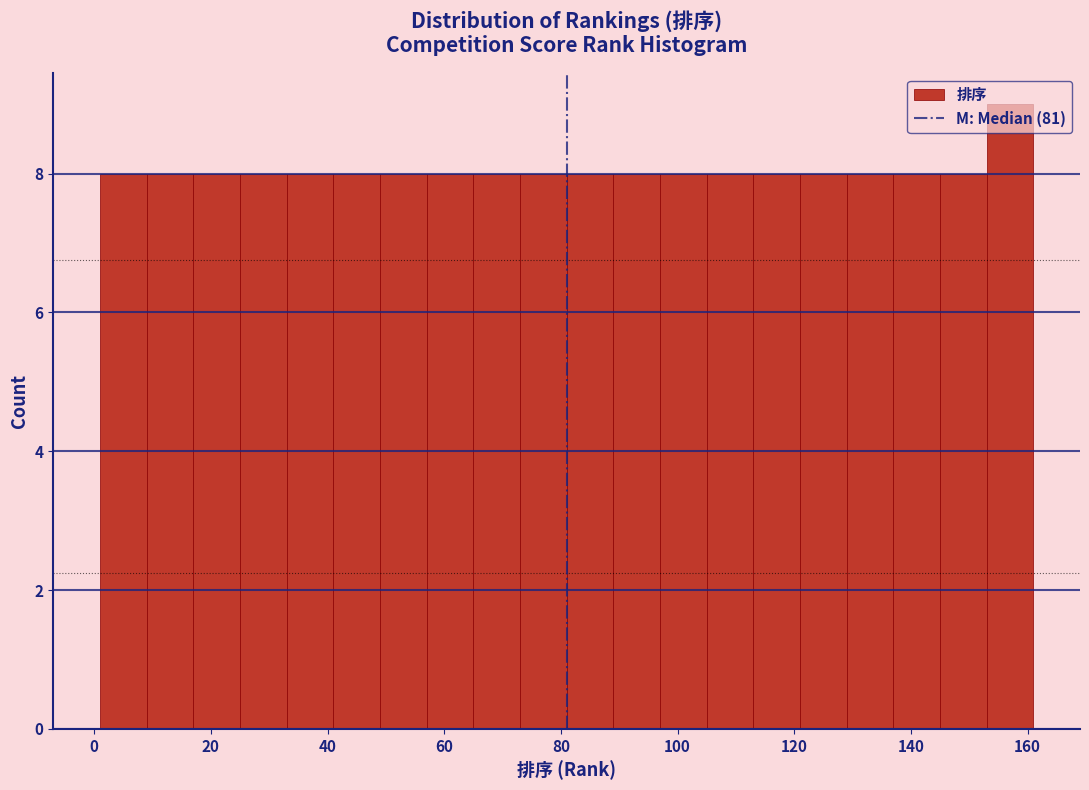

Reading left to right, list every bar in this chart as the range it spans on the x-axis followed by its height. Neither the bar edges nor the heights are printed on the chart, so give them approximately, as read against the axes.

1 to 9: 8
9 to 17: 8
17 to 25: 8
25 to 33: 8
33 to 41: 8
41 to 49: 8
49 to 57: 8
57 to 65: 8
65 to 73: 8
73 to 81: 8
81 to 89: 8
89 to 97: 8
97 to 105: 8
105 to 113: 8
113 to 121: 8
121 to 129: 8
129 to 137: 8
137 to 145: 8
145 to 153: 8
153 to 161: 9